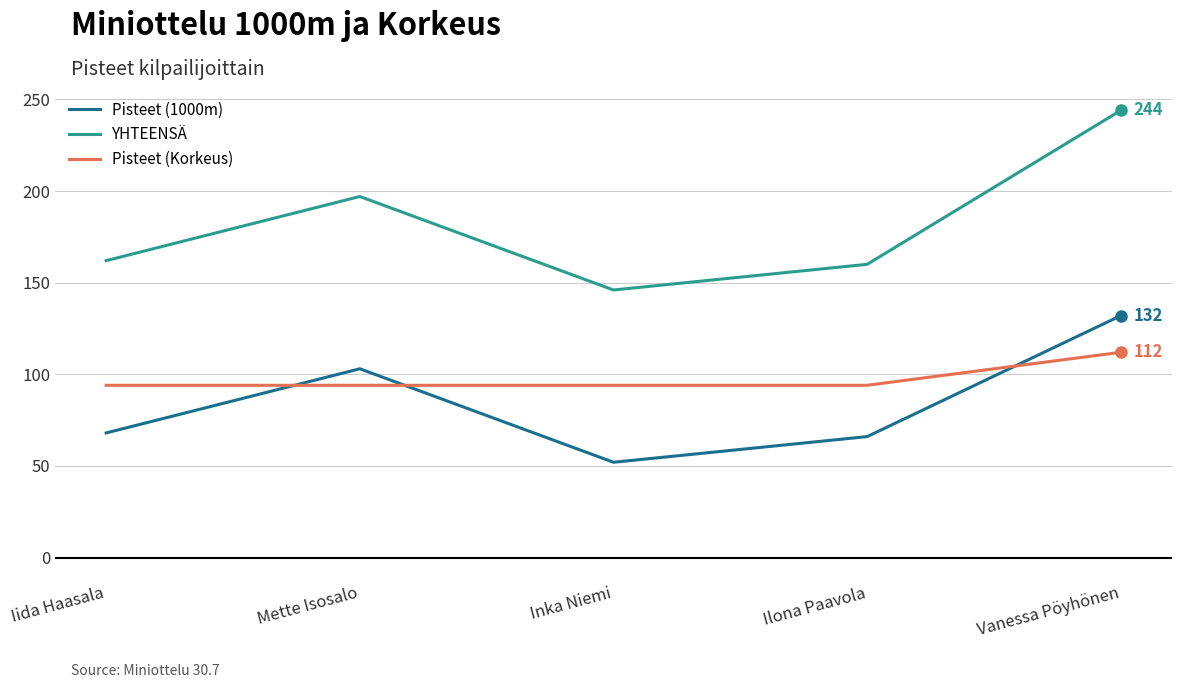

Reading left to right, what are all the values shown in this chart?

Pisteet (1000m): 68	103	52	66	132
YHTEENSÄ: 162	197	146	160	244
Pisteet (Korkeus): 94	94	94	94	112